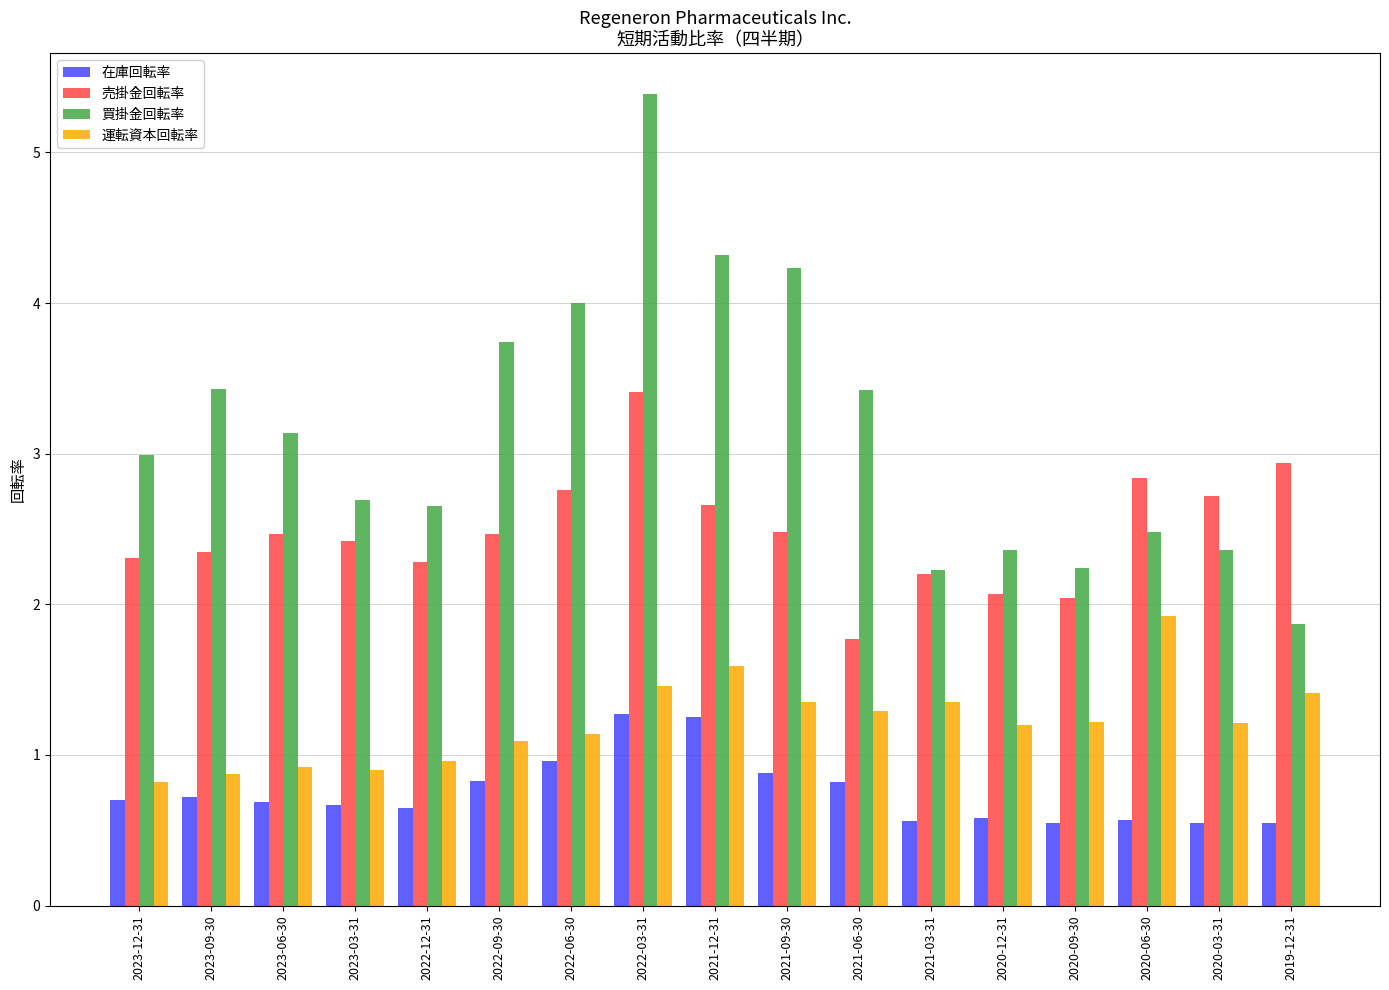

Rank the series by their average value, from lowest to highest.

在庫回転率, 運転資本回転率, 売掛金回転率, 買掛金回転率